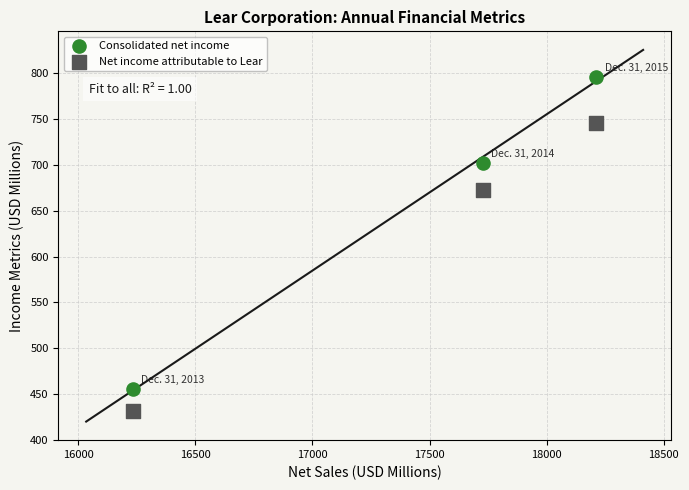

Across all data points, what is the range of X values (max minus min)?

1977.4